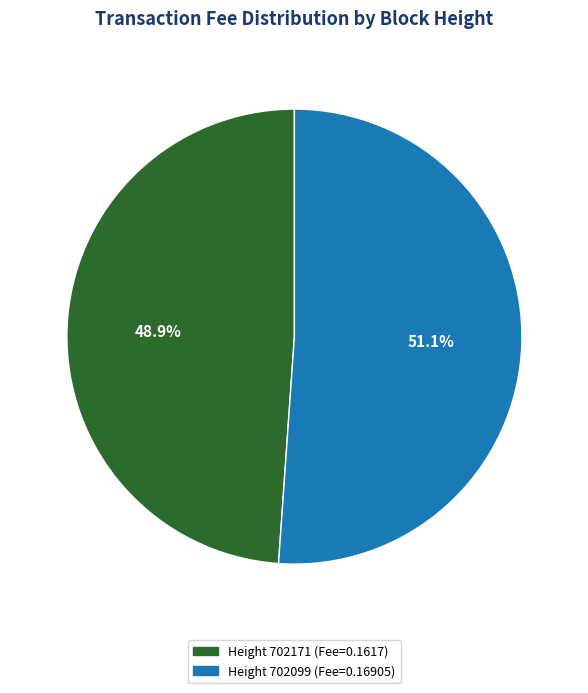

How many slices are in this pie chart?

2